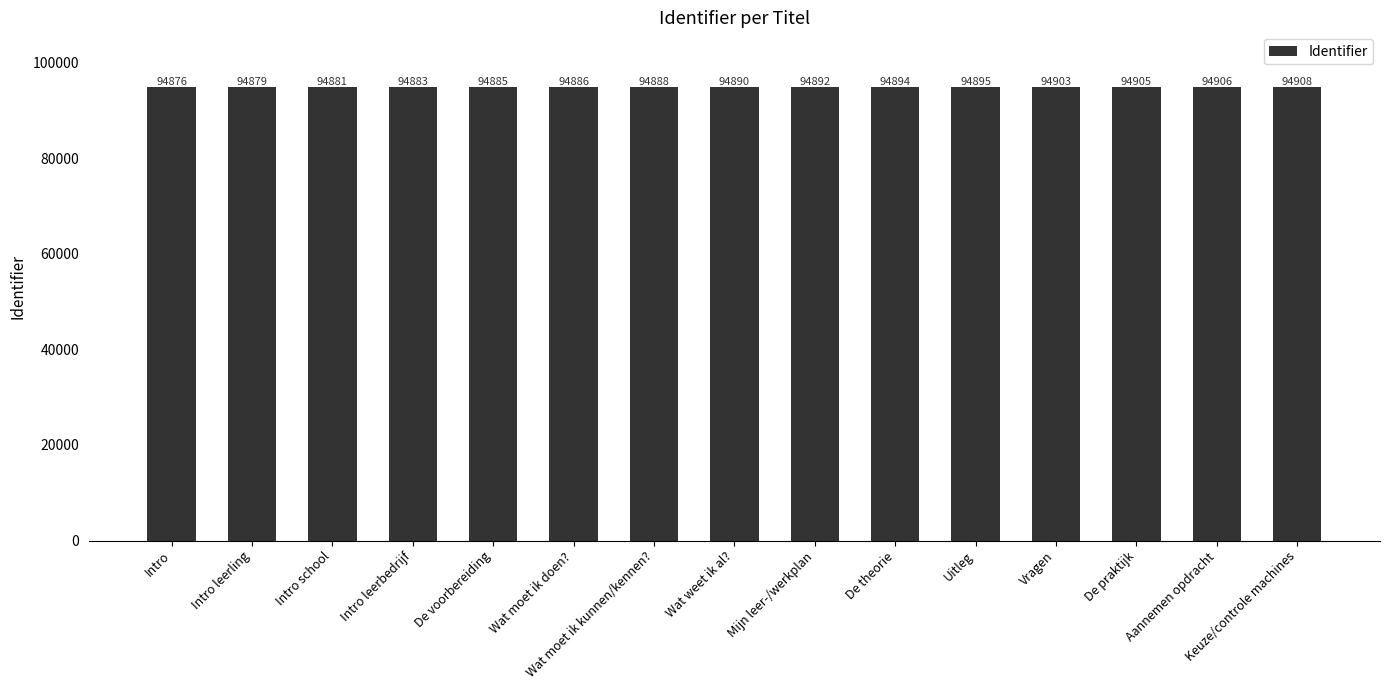

List the labels in order of value, smallest first.

Intro, Intro leerling, Intro school, Intro leerbedrijf, De voorbereiding, Wat moet ik doen?, Wat moet ik kunnen/kennen?, Wat weet ik al?, Mijn leer-/werkplan, De theorie, Uitleg, Vragen, De praktijk, Aannemen opdracht, Keuze/controle machines